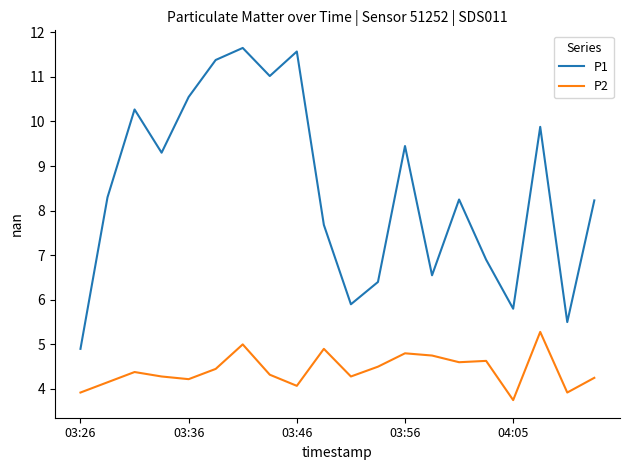

Which series has the widest spread of values?

P1